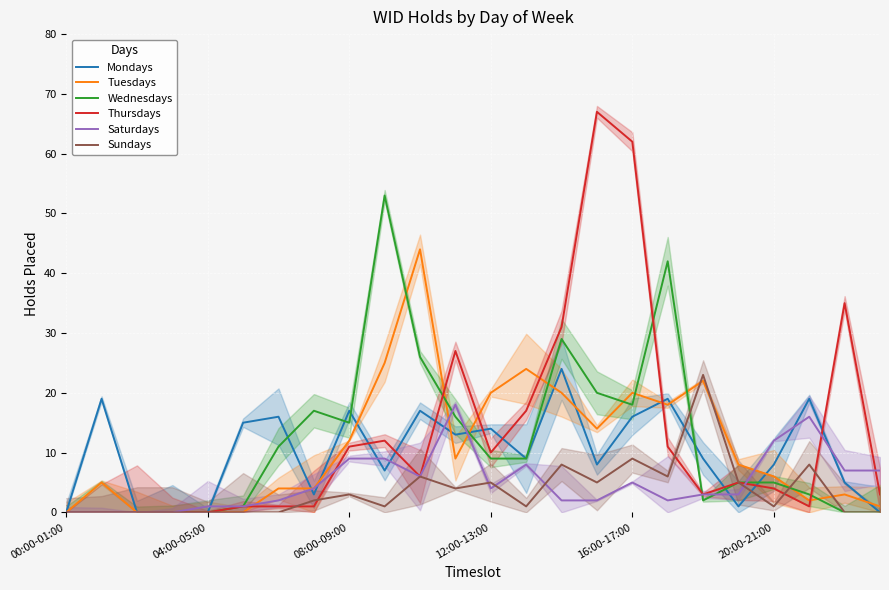

What is the difference between the maximum and minimum values in the Sundays series?

23